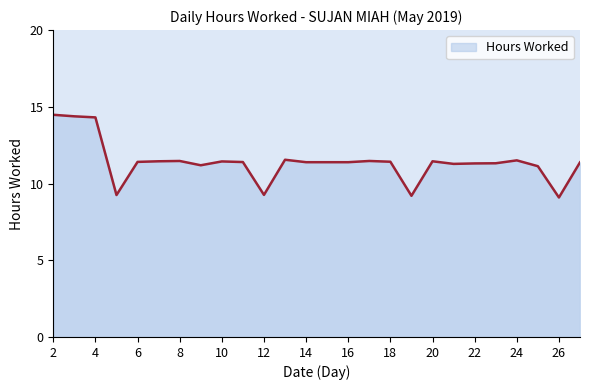

True or false: there are more than 0 points higher than both neighbors.

True